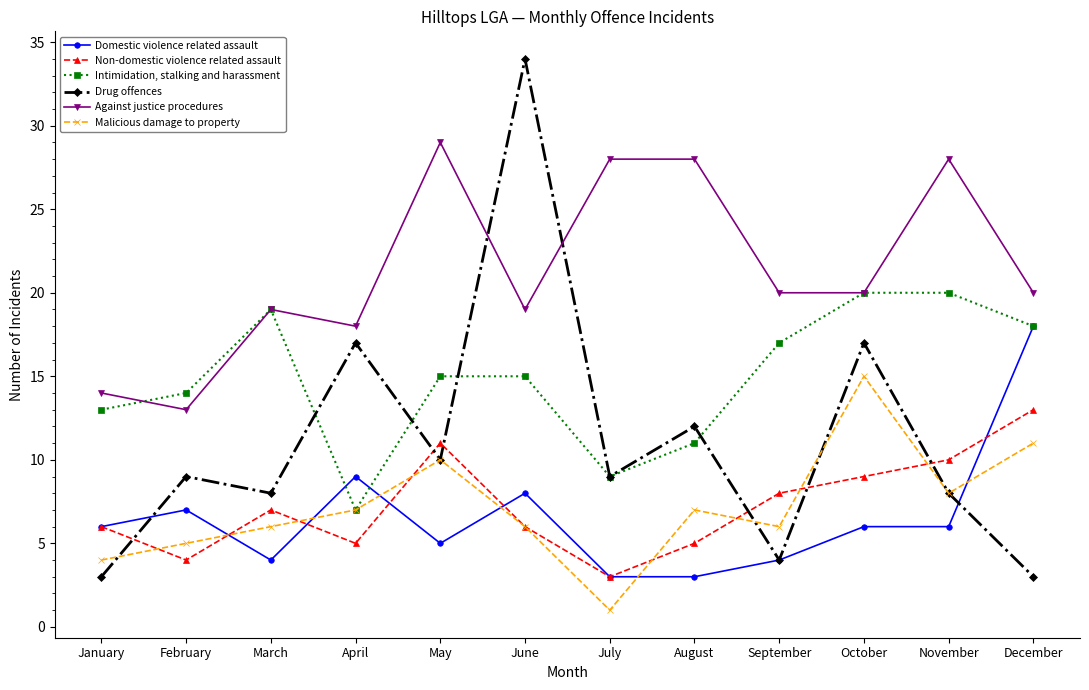

Which series ends up on top after the final intersection of Drug offences and Against justice procedures?

Against justice procedures